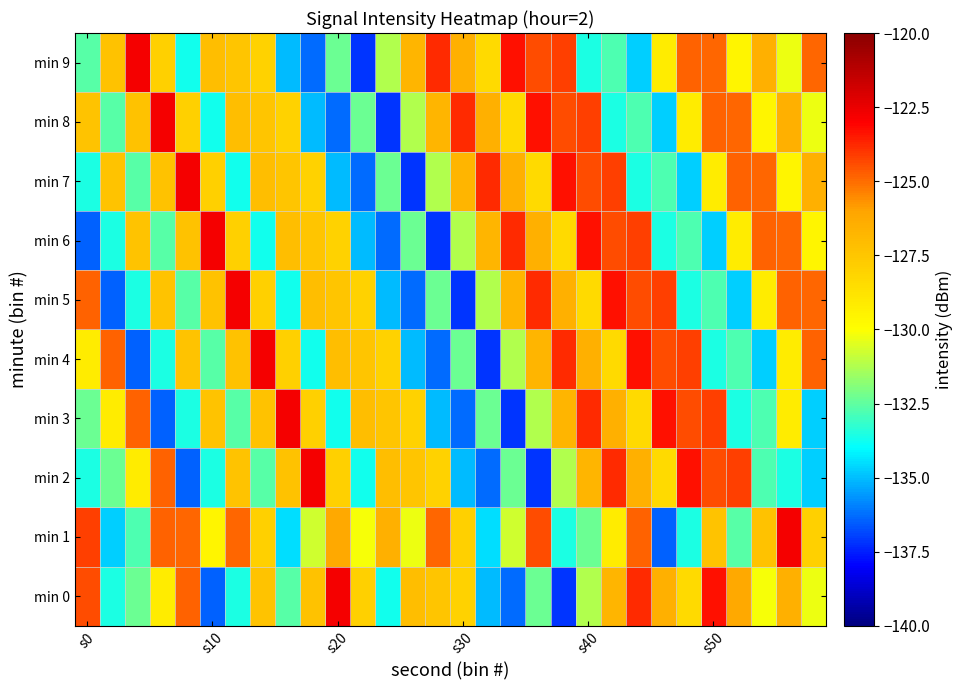

Which series has the largest total across all categories?

min 9